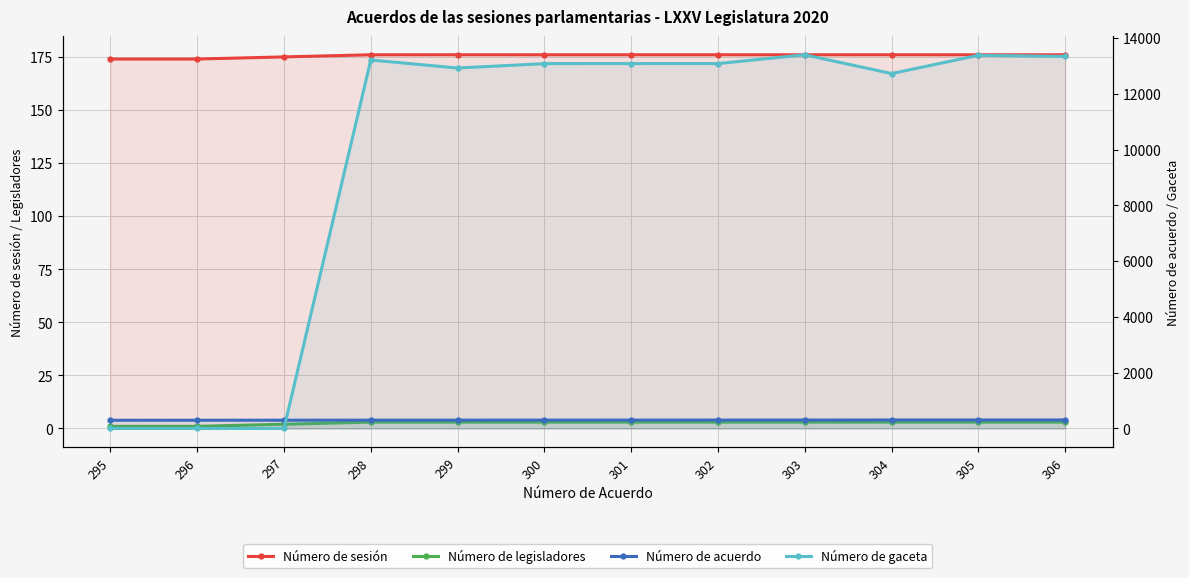

Reading right to left, extract all data points from this chart.

Número de sesión: 306=176	305=176	304=176	303=176	302=176	301=176	300=176	299=176	298=176	297=175	296=174	295=174
Número de legisladores: 306=3	305=3	304=3	303=3	302=3	301=3	300=3	299=3	298=3	297=2	296=1	295=1
Número de acuerdo: 306=306	305=305	304=304	303=303	302=302	301=301	300=300	299=299	298=298	297=297	296=296	295=295
Número de gaceta: 306=13337	305=13376	304=12723	303=13396	302=13081	301=13080	300=13079	299=12921	298=13209	297=0	296=0	295=0